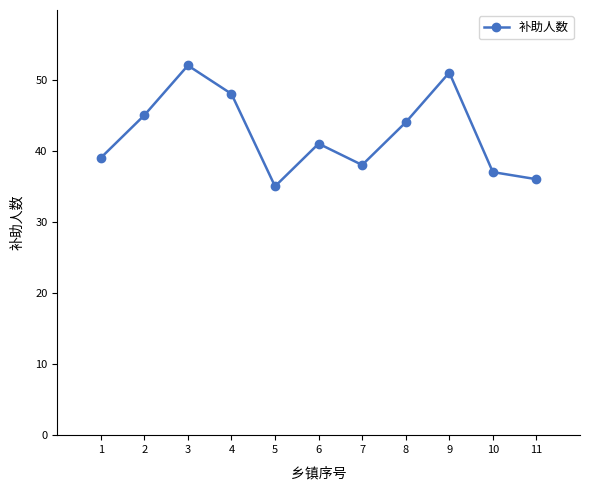

List the labels in order of value, largest first.

3, 9, 4, 2, 8, 6, 1, 7, 10, 11, 5